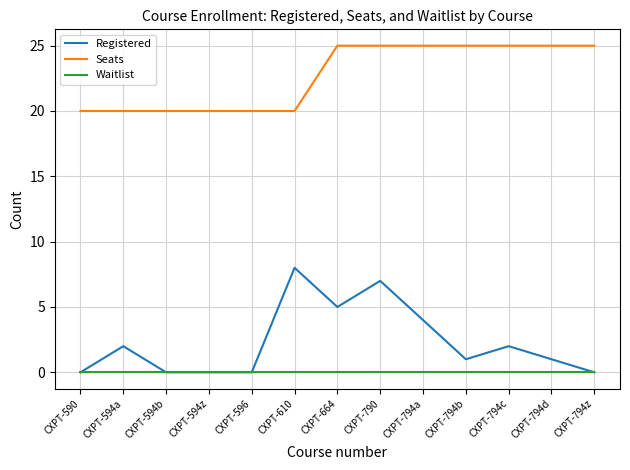

True or false: Waitlist and Seats cross at least once.

False